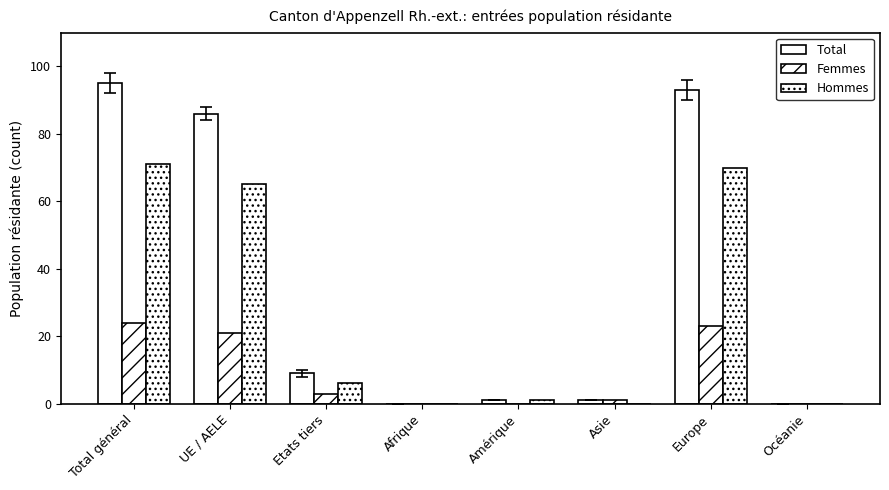

Count the number of data series in this chart.

3